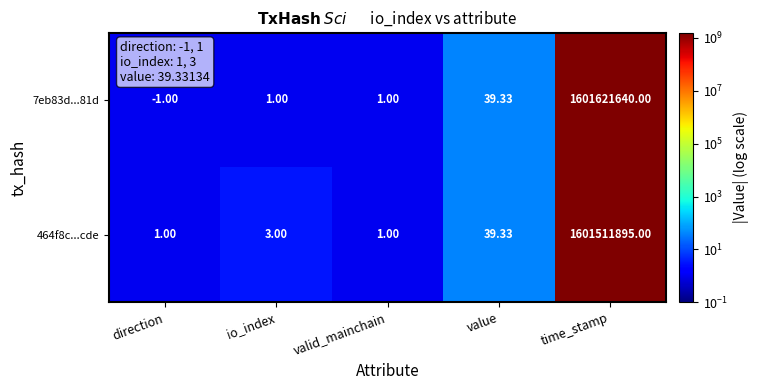

Which label corresponds to the largest value in the chart?

time_stamp